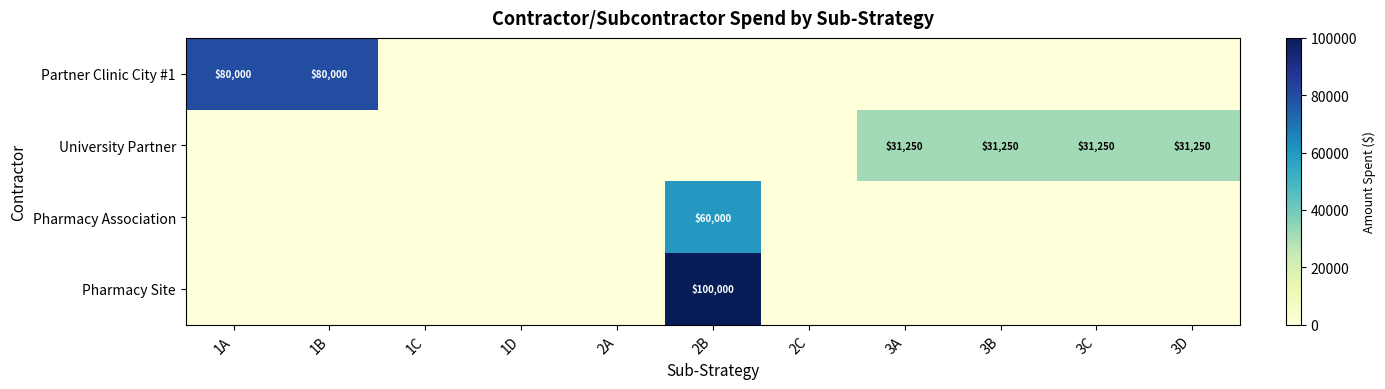

Count the number of categories in the chart.

11